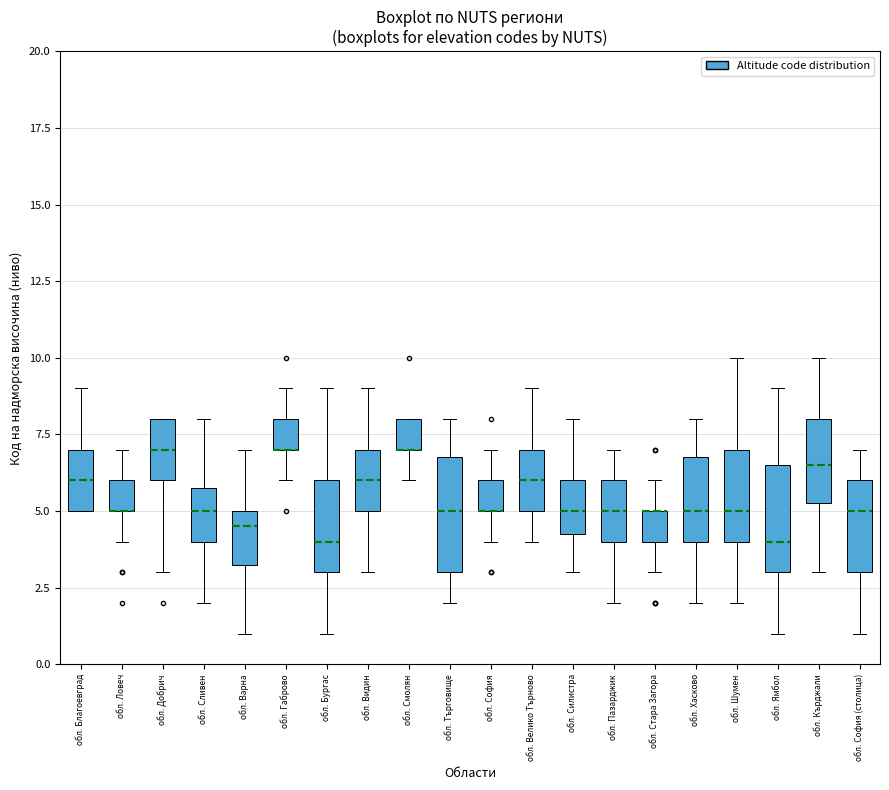

Reading left to right, transcribe this box plot: for each box, give where its median line is, the range the box spans, and where its two whiskers end, as read against the y-axis. The values are not printed on the chart, so give them approximately, as read against the axis.

обл. Благоевград: median 6.0, box 5.0 to 7.0, whiskers 5.0 to 9.0
обл. Ловеч: median 5.0 (drawn on the box's lower edge), box 5.0 to 6.0, whiskers 4.0 to 7.0
обл. Добрич: median 7.0, box 6.0 to 8.0, whiskers 3.0 to 8.0
обл. Сливен: median 5.0, box 4.0 to 6.0, whiskers 2.0 to 8.0
обл. Варна: median 4.5, box 3.5 to 5.0, whiskers 1.0 to 7.0
обл. Габрово: median 7.0 (drawn on the box's lower edge), box 7.0 to 8.0, whiskers 6.0 to 9.0
обл. Бургас: median 4.0, box 3.0 to 6.0, whiskers 1.0 to 9.0
обл. Видин: median 6.0, box 5.0 to 7.0, whiskers 3.0 to 9.0
обл. Смолян: median 7.0 (drawn on the box's lower edge), box 7.0 to 8.0, whiskers 6.0 to 8.0
обл. Търговище: median 5.0, box 3.0 to 7.0, whiskers 2.0 to 8.0
обл. София: median 5.0 (drawn on the box's lower edge), box 5.0 to 6.0, whiskers 4.0 to 7.0
обл. Велико Търново: median 6.0, box 5.0 to 7.0, whiskers 4.0 to 9.0
обл. Силистра: median 5.0, box 4.5 to 6.0, whiskers 3.0 to 8.0
обл. Пазарджик: median 5.0, box 4.0 to 6.0, whiskers 2.0 to 7.0
обл. Стара Загора: median 5.0 (drawn on the box's upper edge), box 4.0 to 5.0, whiskers 3.0 to 6.0
обл. Хасково: median 5.0, box 4.0 to 7.0, whiskers 2.0 to 8.0
обл. Шумен: median 5.0, box 4.0 to 7.0, whiskers 2.0 to 10.0
обл. Ямбол: median 4.0, box 3.0 to 6.5, whiskers 1.0 to 9.0
обл. Кърджали: median 6.5, box 5.5 to 8.0, whiskers 3.0 to 10.0
обл. София (столица): median 5.0, box 3.0 to 6.0, whiskers 1.0 to 7.0